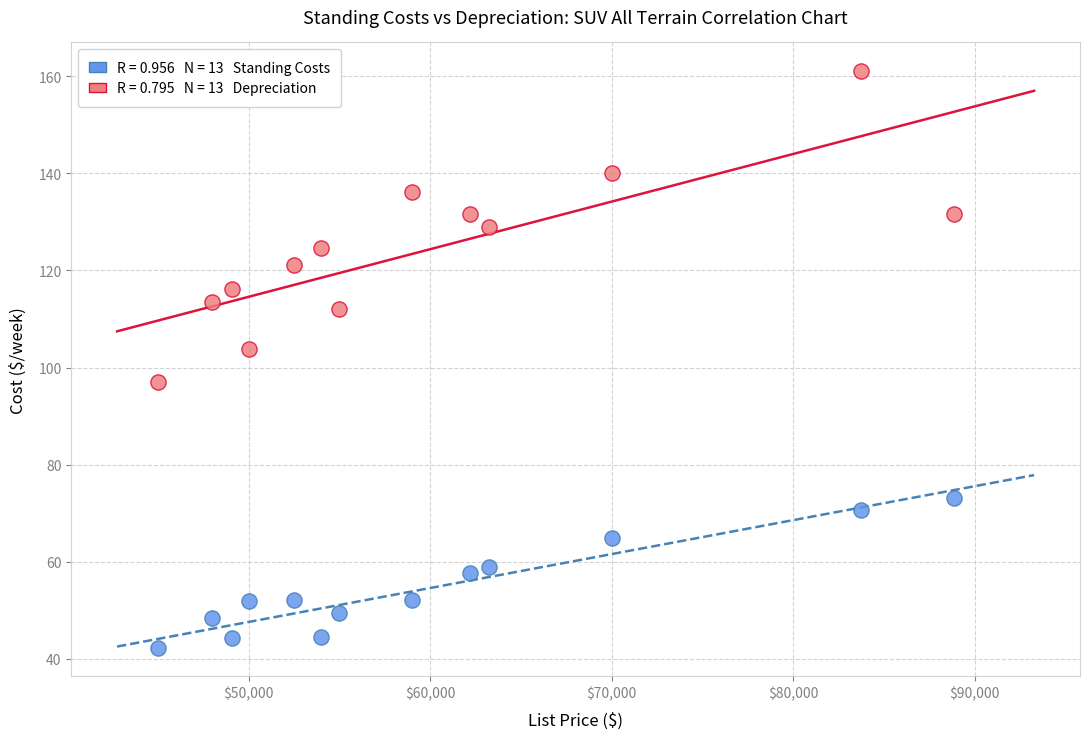

Across all data points, what is the range of X values (max minus min)?

43830.0